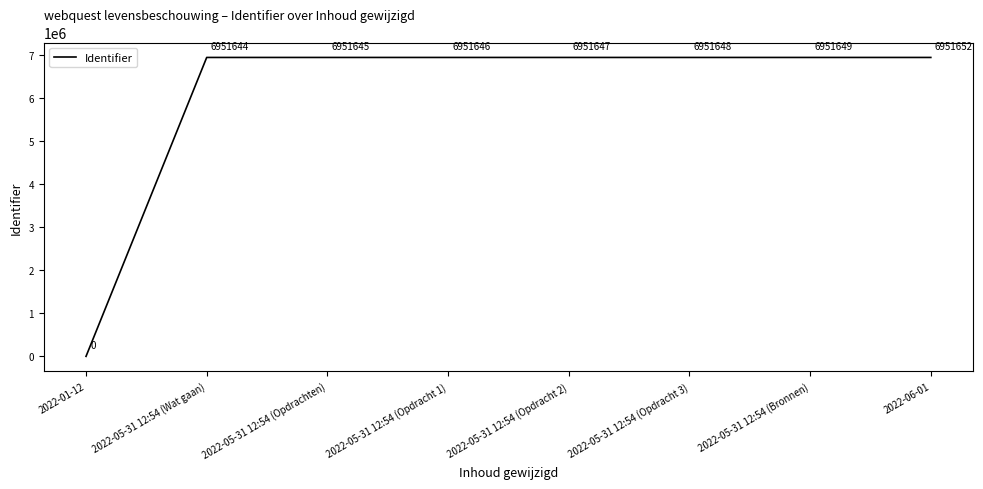

How many values are above zero?

7